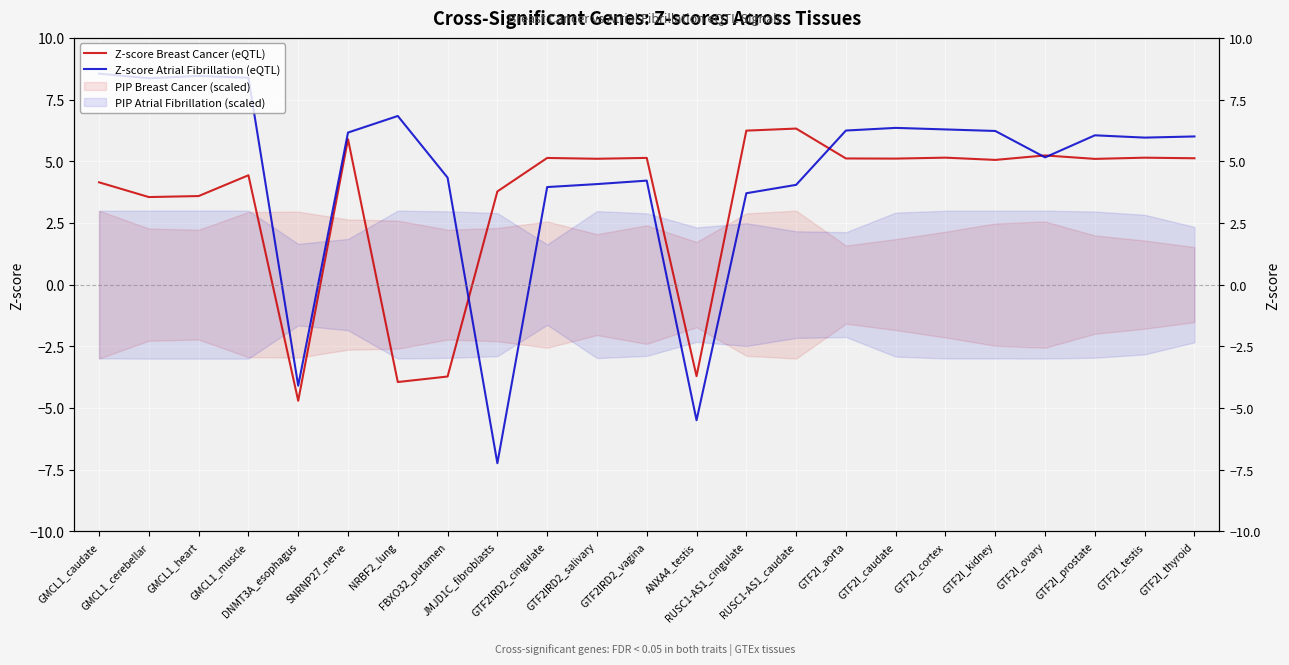

What is the total value across all series at ANXA4_testis?

-9.2